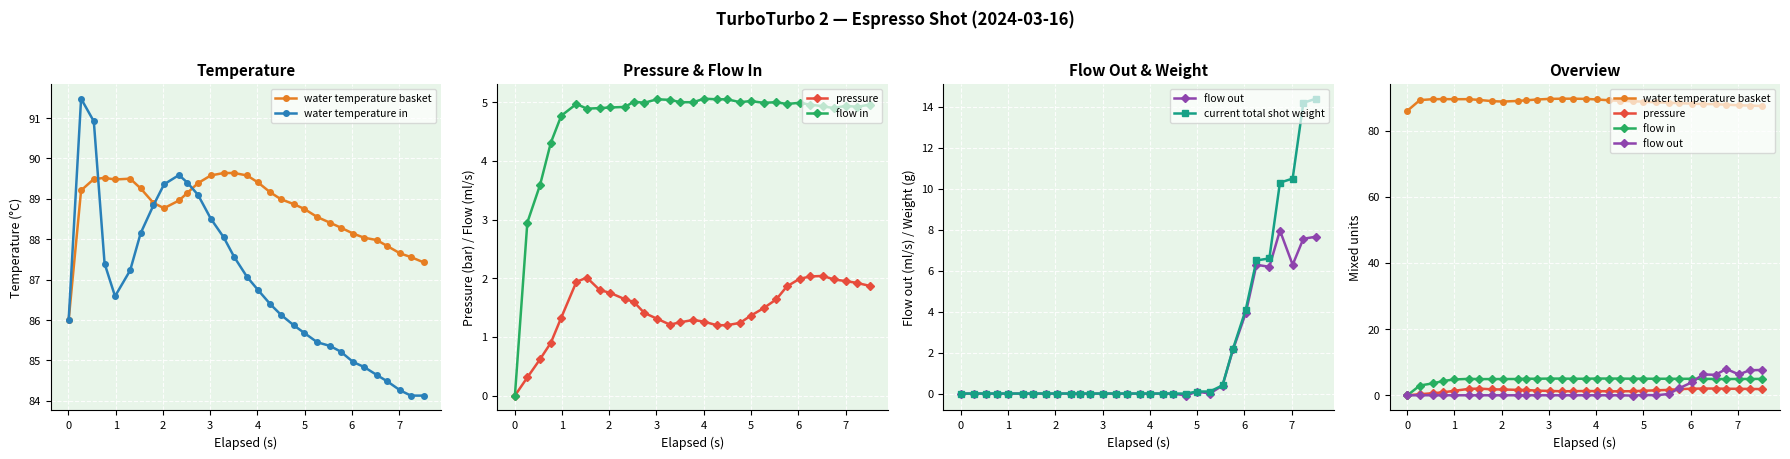

Which series ends up on top after the final intersection of flow out and pressure?

flow out